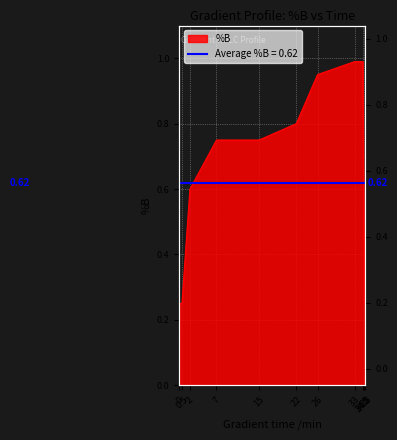

True or false: the data has more than 1 interior local peaks.

False